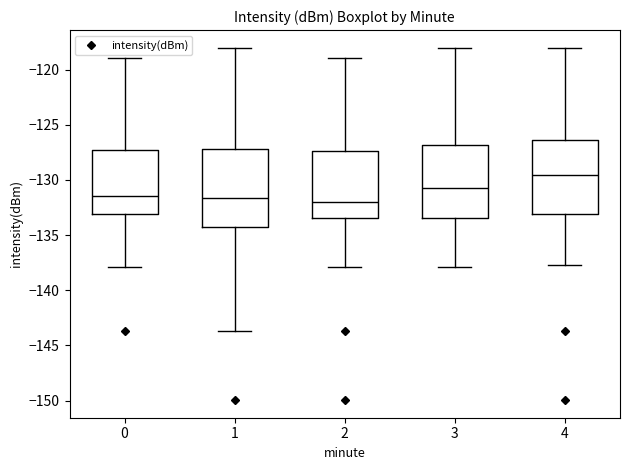

Reading left to right, read every box against the y-axis: the position of its median line, the range the box covers, and the ends of its whiskers. The values are not printed on the chart, so give them approximately, as read against the axis.

0: median -131.5, box -133.0 to -127.5, whiskers -138.0 to -119.0
1: median -131.5, box -134.5 to -127.0, whiskers -143.5 to -118.0
2: median -132.0, box -133.5 to -127.5, whiskers -138.0 to -119.0
3: median -130.5, box -133.5 to -127.0, whiskers -138.0 to -118.0
4: median -129.5, box -133.0 to -126.5, whiskers -137.5 to -118.0